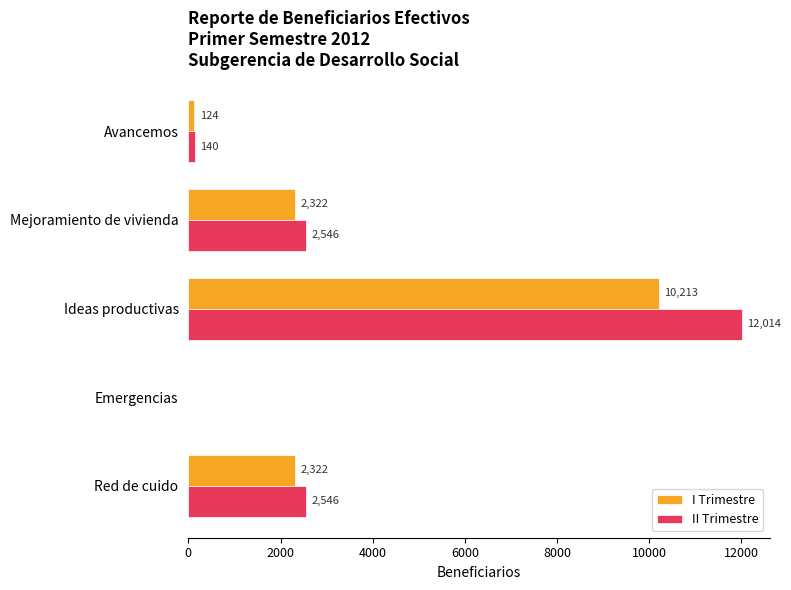

What is the approximate value of I Trimestre at Mejoramiento de vivienda?

2322